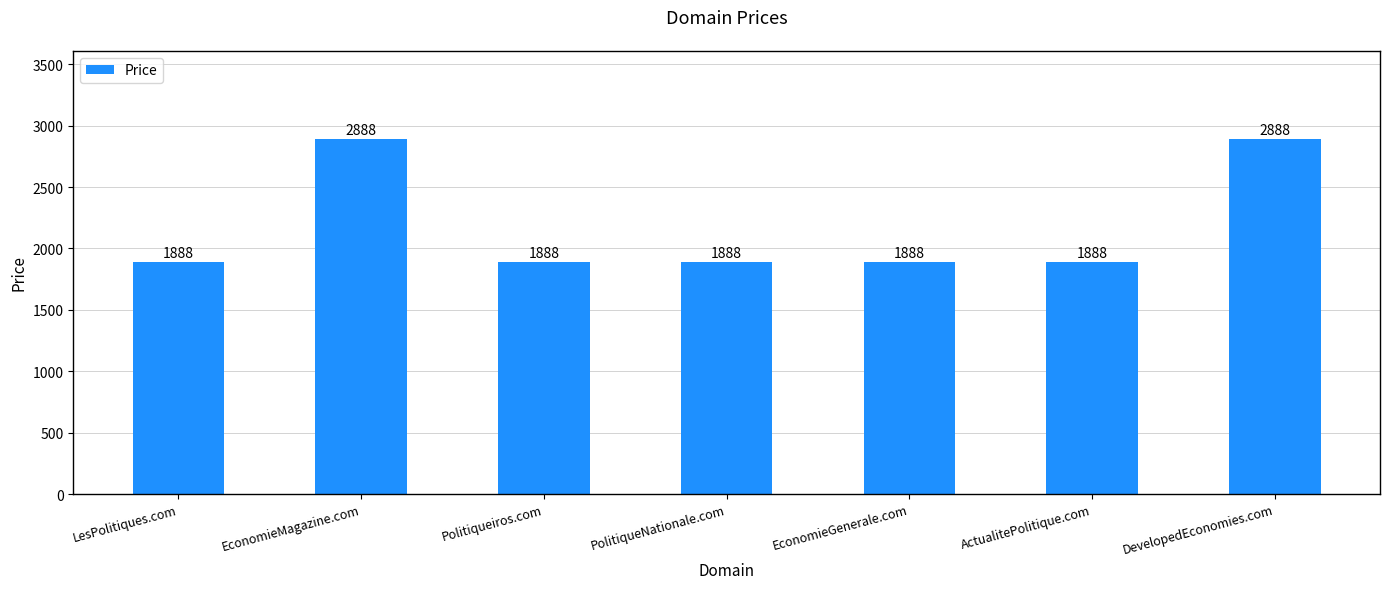

True or false: the data shows 2888 at EconomieMagazine.com.

True